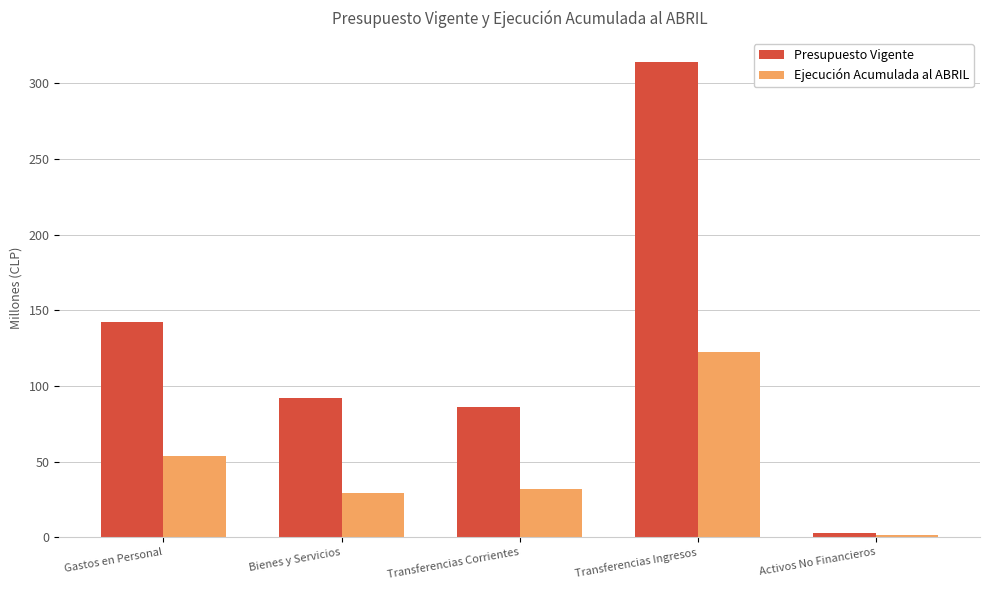

What is the difference between the Ejecución Acumulada al ABRIL values at Transferencias Corrientes and Transferencias Ingresos?

90.3